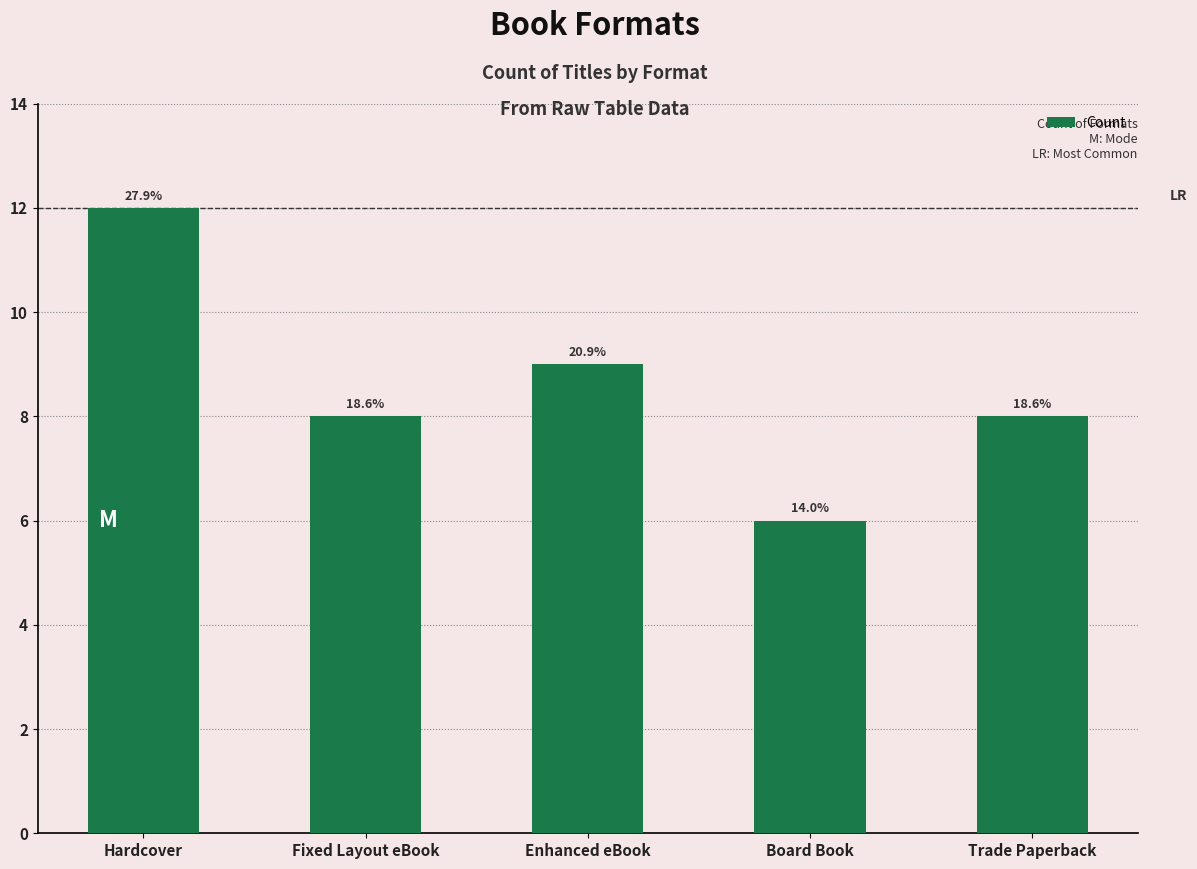

Reading left to right, transcribe all the data shown in this chart.

Hardcover=12	Fixed Layout eBook=8	Enhanced eBook=9	Board Book=6	Trade Paperback=8